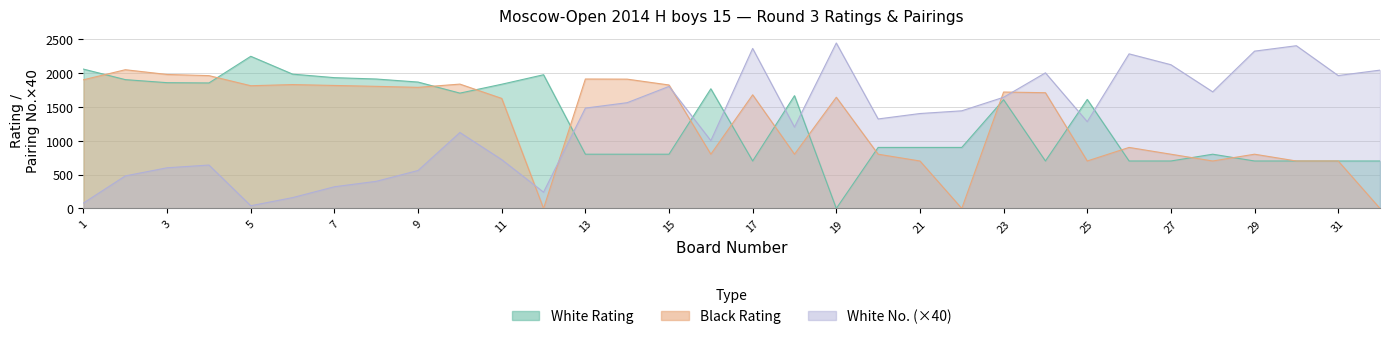

True or false: White Rating and White No. cross at least once.

True